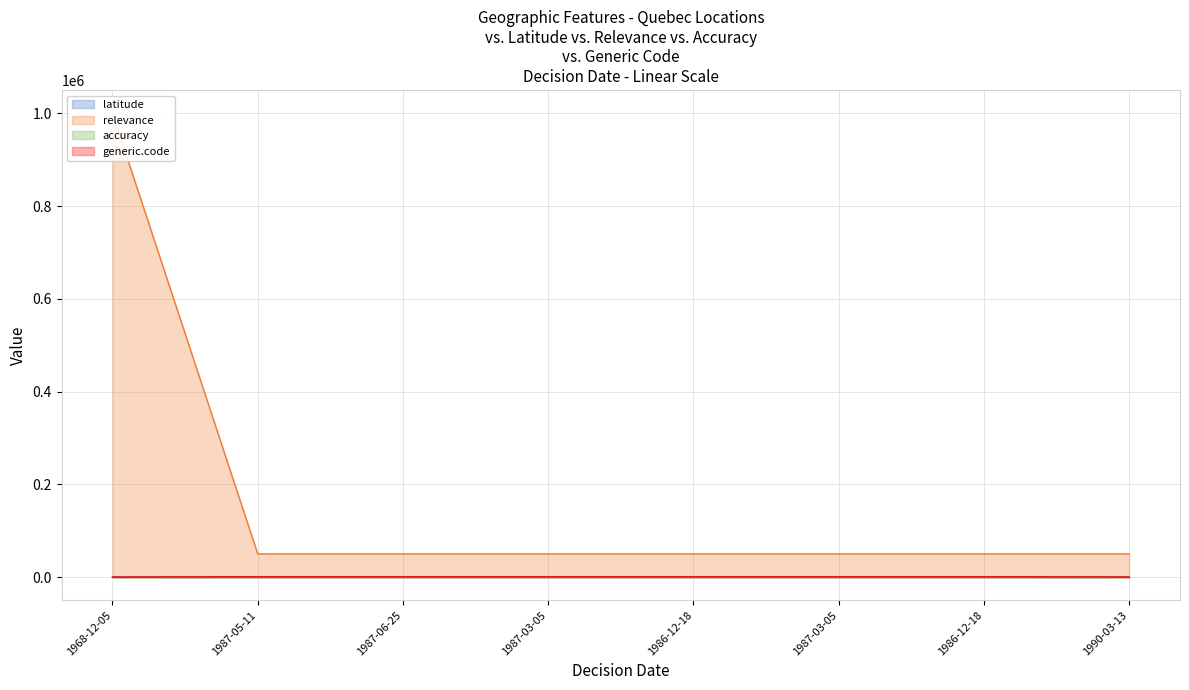

How many values in the latitude series are below 46?

2